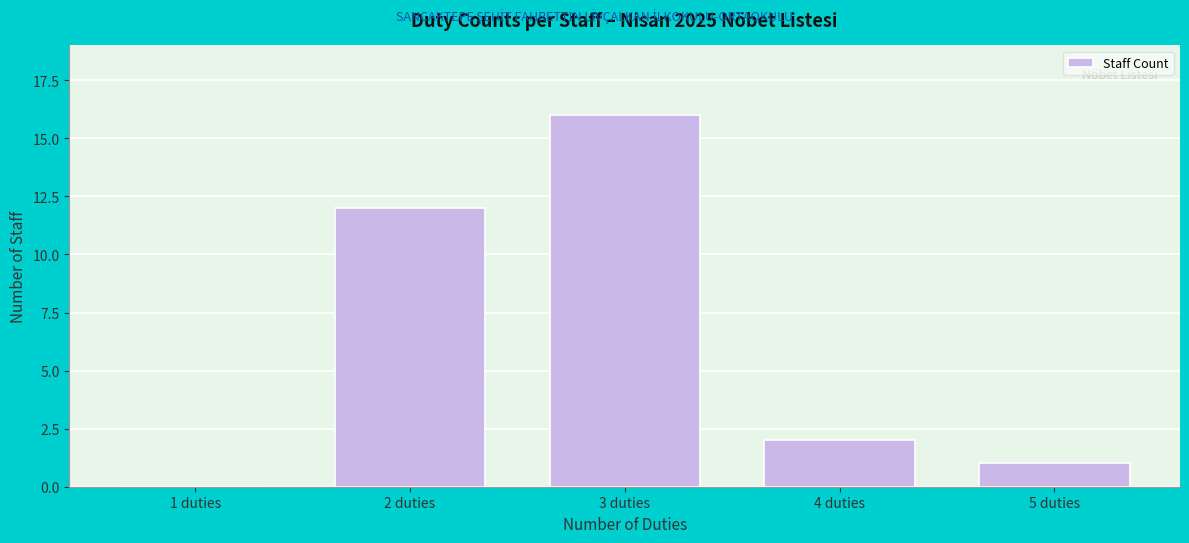

Reading right to left, extract all data points from this chart.

5 duties=1	4 duties=2	3 duties=16	2 duties=12	1 duties=0